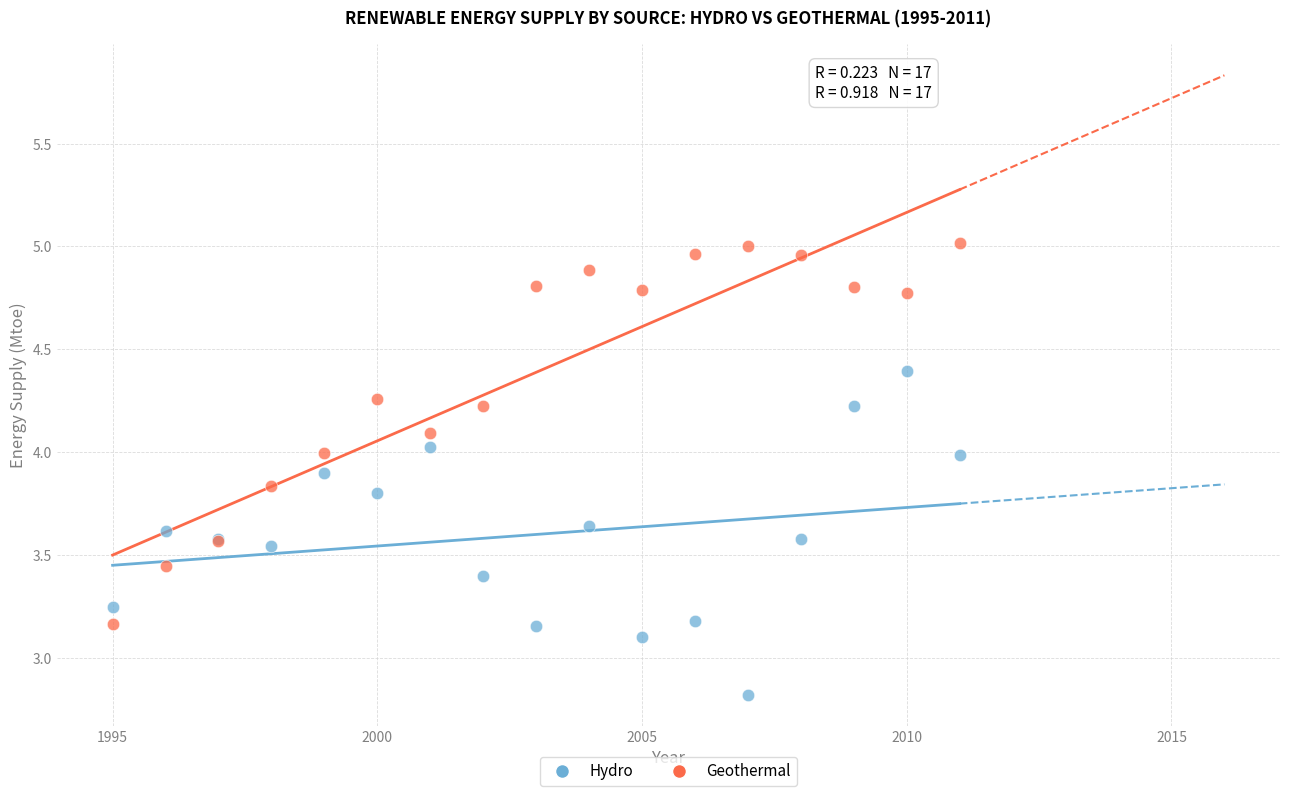

What is the X range (max minus min) for the scatter plot?

16.0